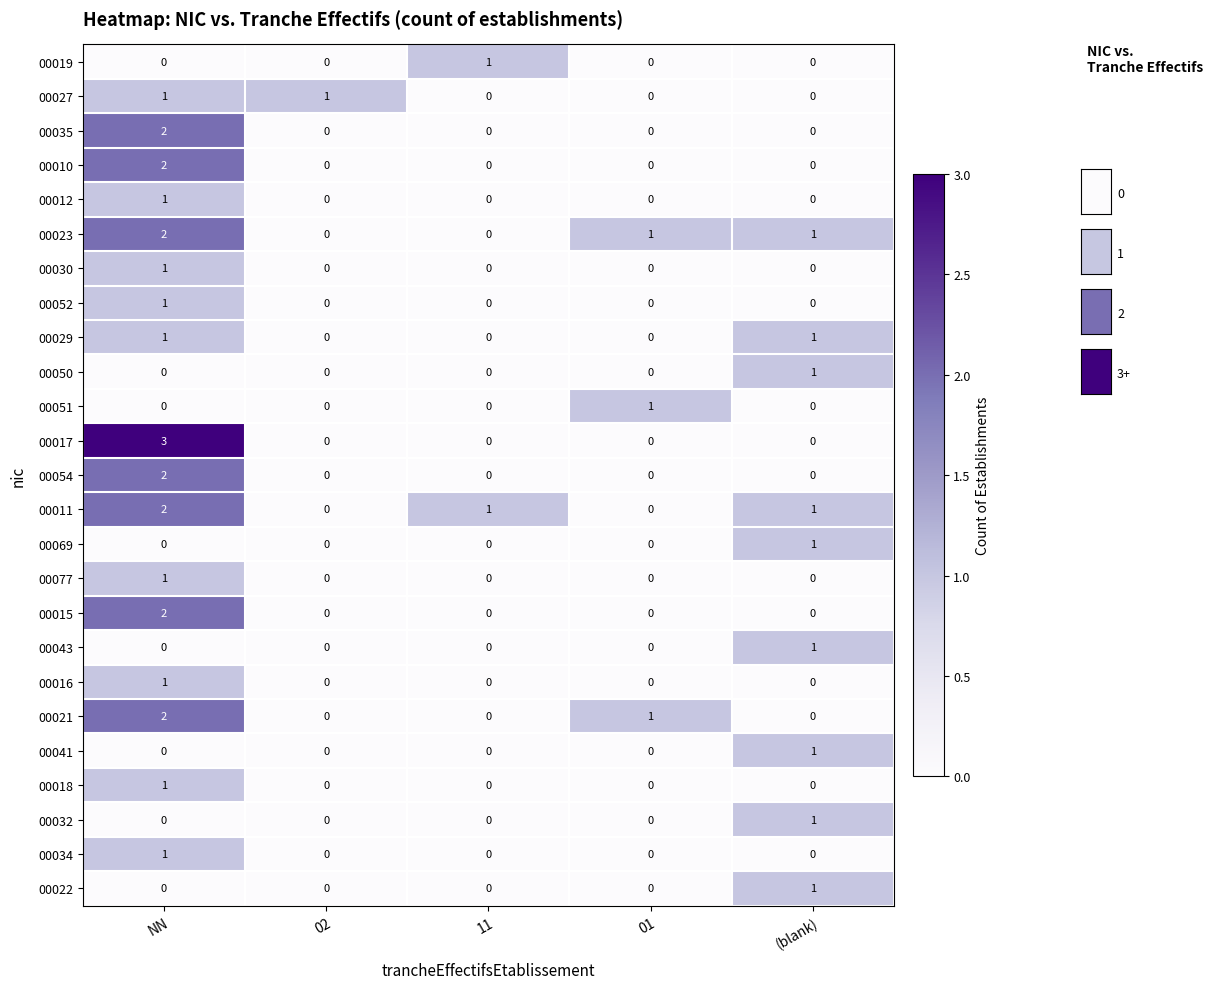

How many 00051 values are between 0 and 1?

5